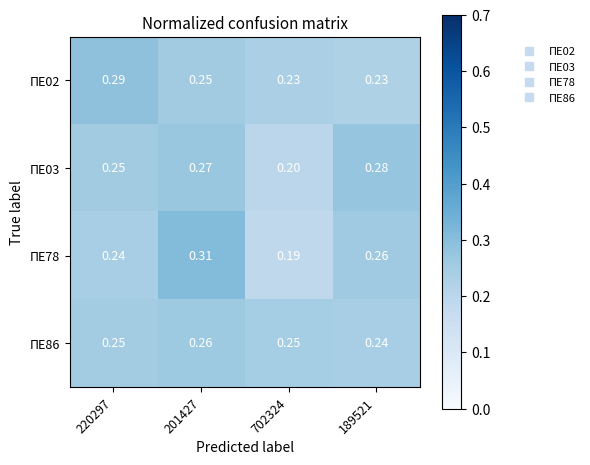

At which category is the sum across all series the highest?

201427